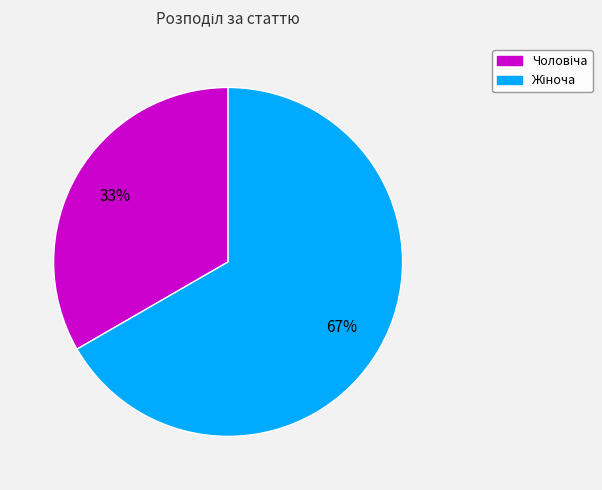

To the nearest percent, what is the average slice percentage?

50%